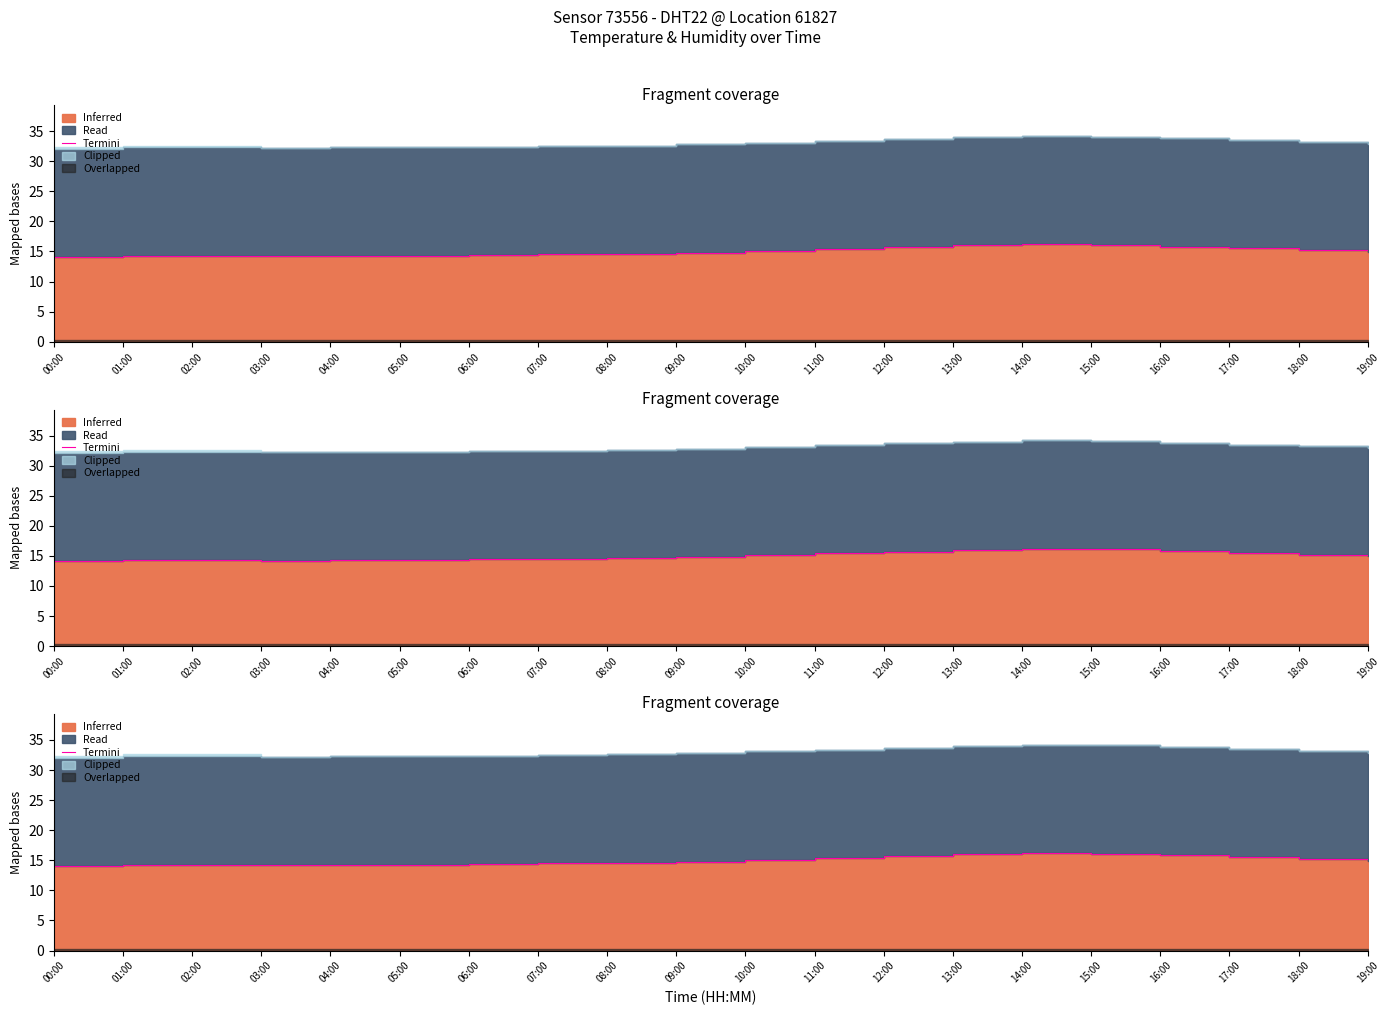

What is the difference between the second highest and second lowest values?

1.9